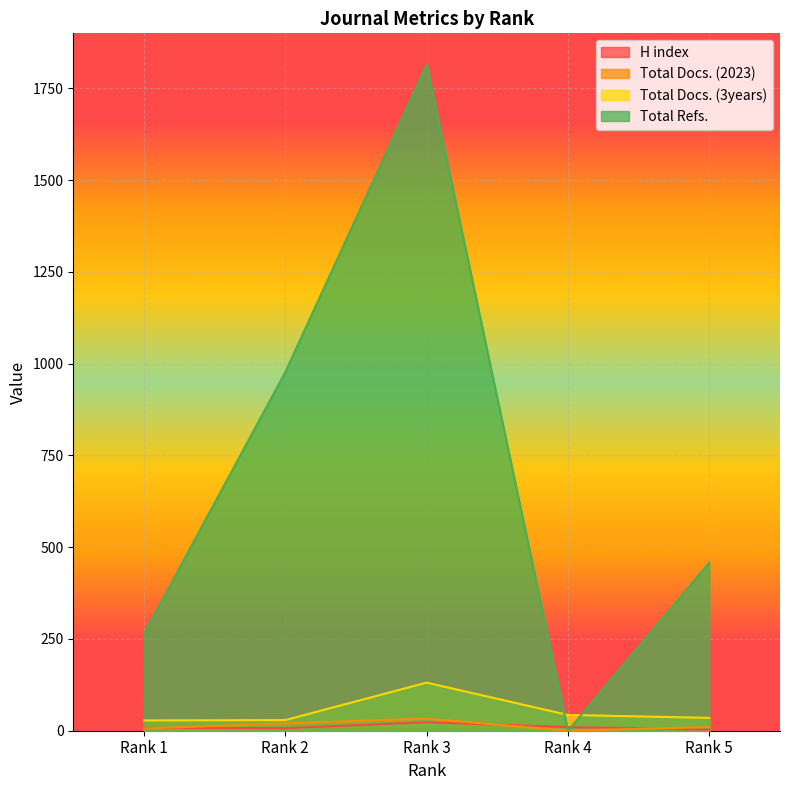

What is the difference between the highest and lowest values at Rank 5?

455